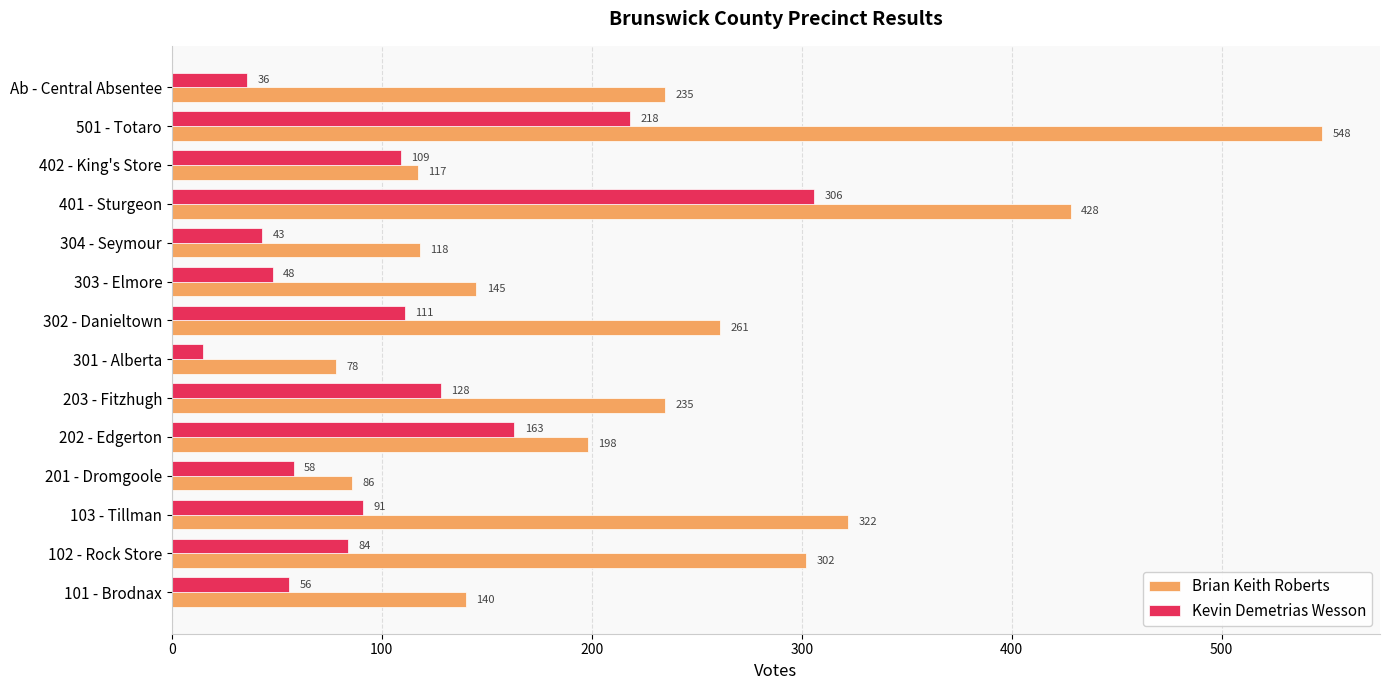

At which label does Brian Keith Roberts reach its peak?

501 - Totaro